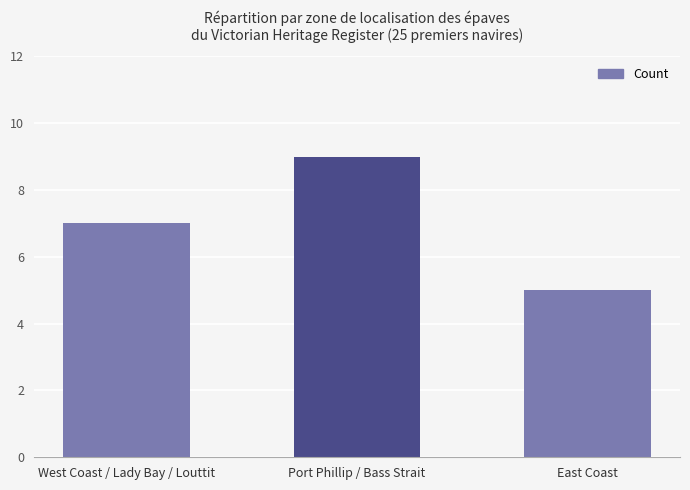

Is it true that the value at Port Phillip / Bass Strait is 14?

False